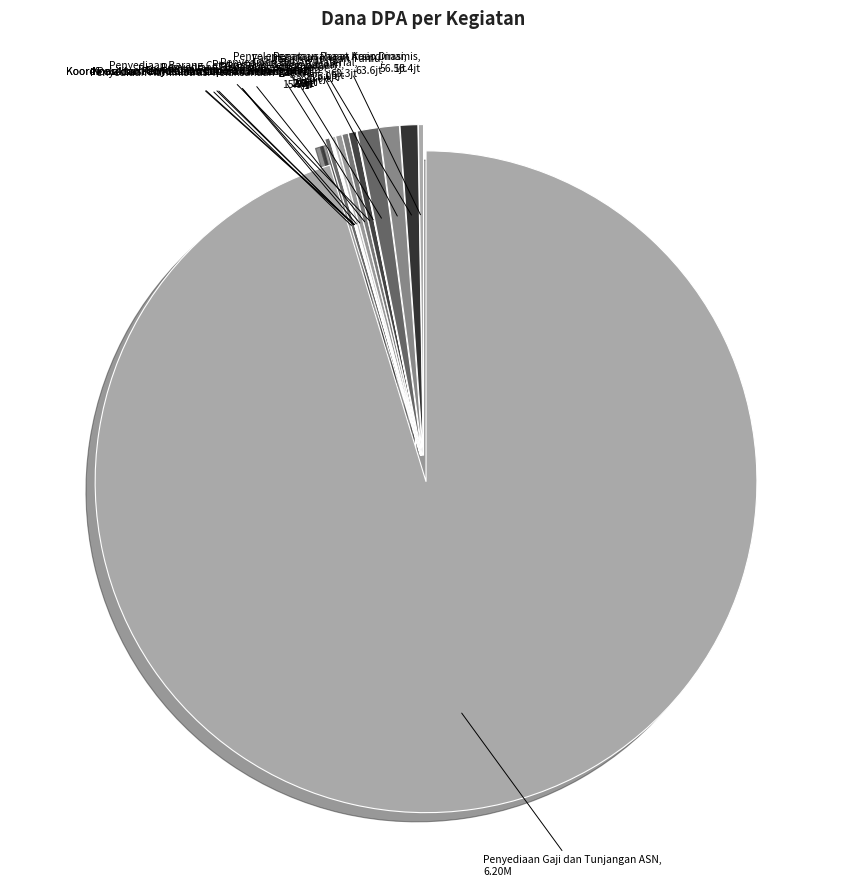

Which slice represents more than half of the pie?

Penyediaan Gaji dan Tunjangan ASN